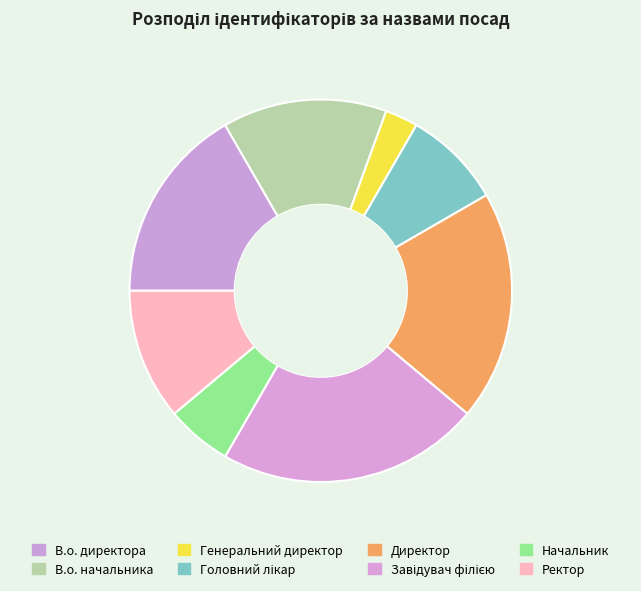

The Генеральний директор slice represents 14% of the pie. True or false?

False